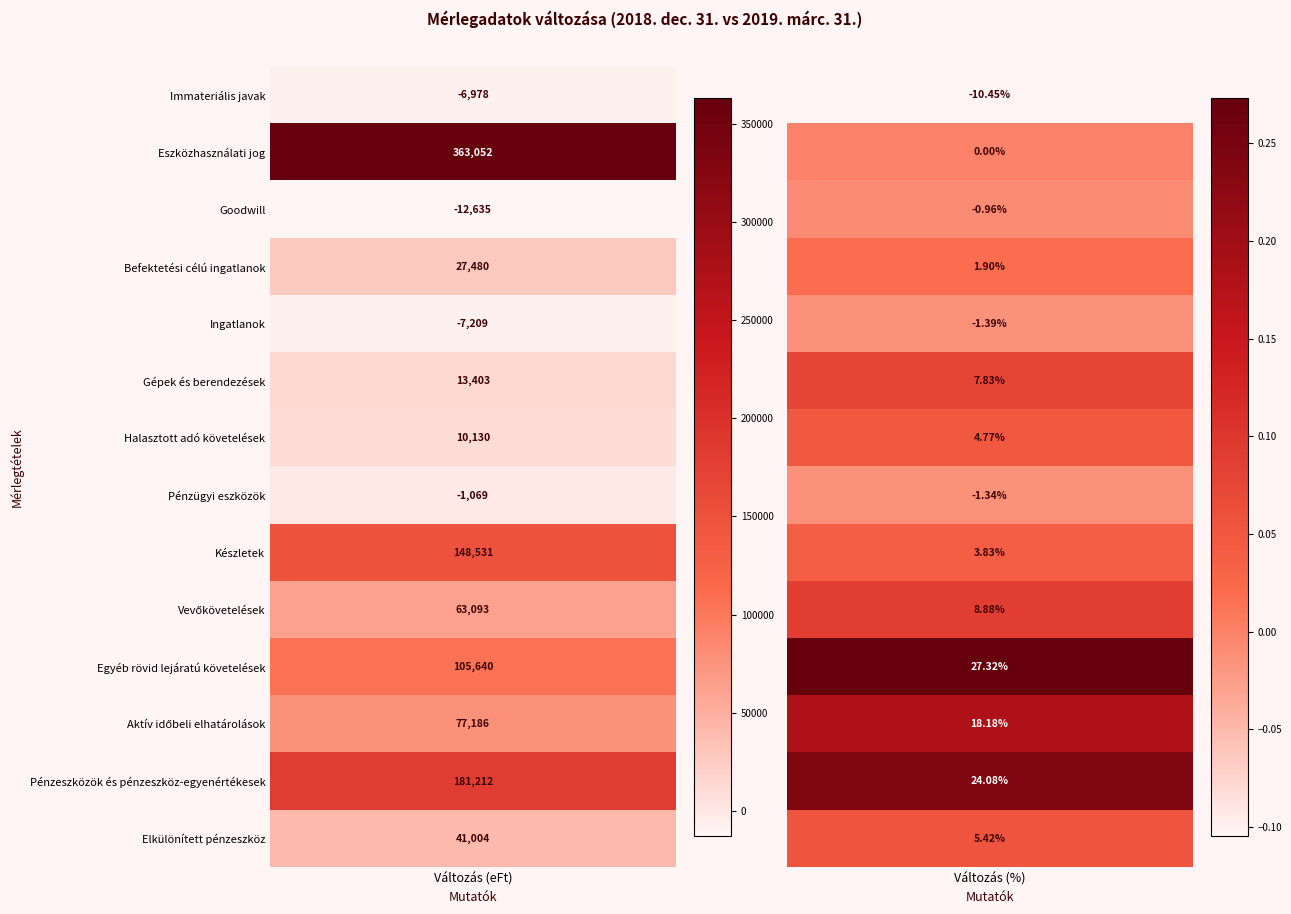

Reading right to left, what are all the values shown in this chart?

Immateriális javak: -0.1	-6978.3
Eszközhasználati jog: 0.0	363052.3
Goodwill: -0.0	-12634.8
Befektetési célú ingatlanok: 0.0	27480.3
Ingatlanok: -0.0	-7208.6
Gépek és berendezések: 0.1	13402.9
Halasztott adó követelések: 0.0	10129.5
Pénzügyi eszközök: -0.0	-1068.8
Készletek: 0.0	148530.8
Vevőkövetelések: 0.1	63092.7
Egyéb rövid lejáratú követelések: 0.3	105639.9
Aktív időbeli elhatárolások: 0.2	77186.4
Pénzeszközök és pénzeszköz-egyenértékesek: 0.2	181212.4
Elkülönített pénzeszköz: 0.1	41003.8